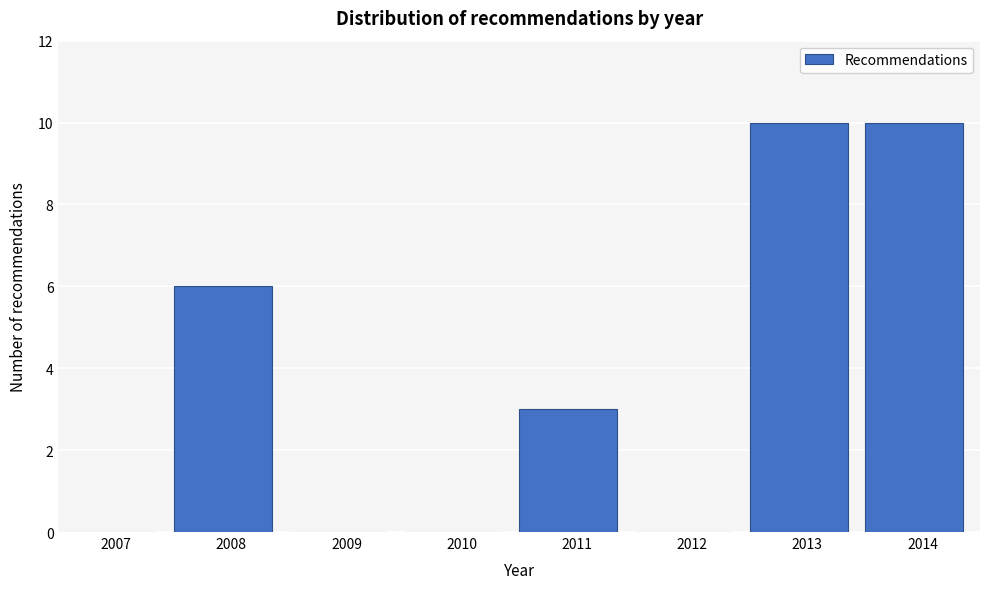

Reading left to right, list all the values displayed in this chart.

2007=0	2008=6	2009=0	2010=0	2011=3	2012=0	2013=10	2014=10